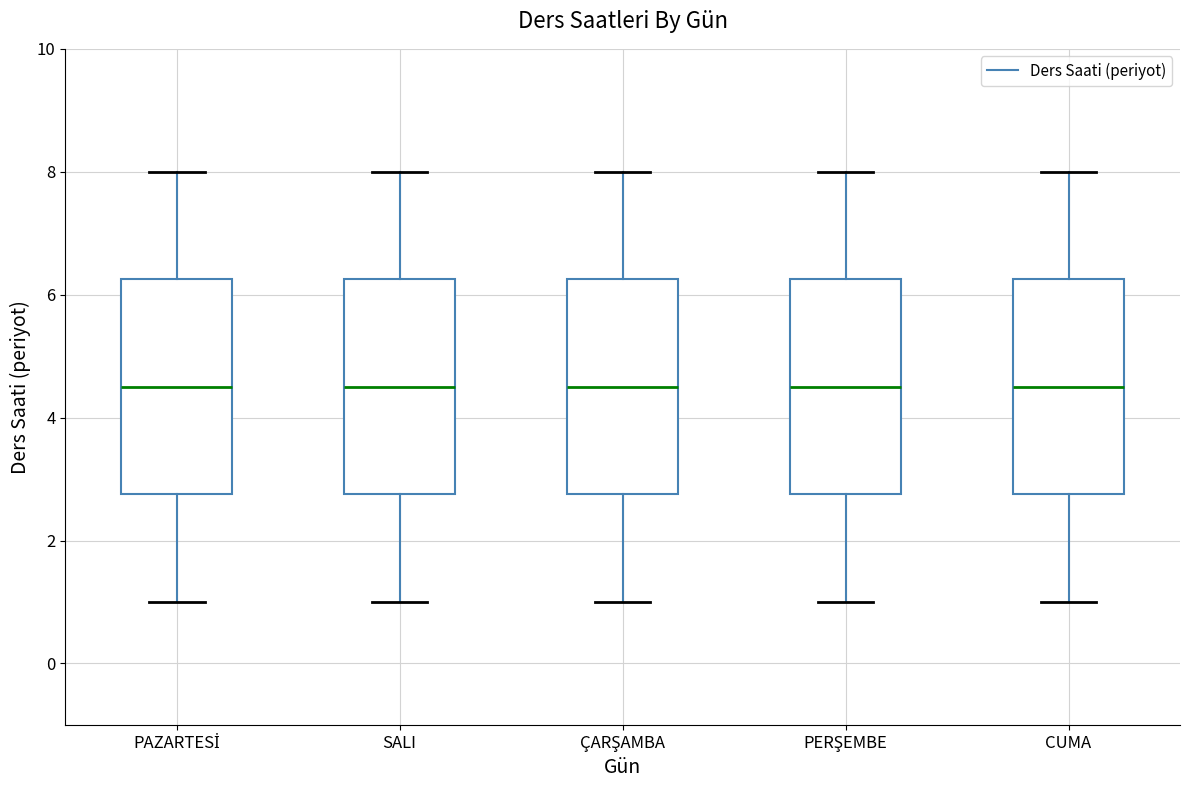

Reading left to right, transcribe this box plot: for each box, give where its median line is, the range the box spans, and where its two whiskers end, as read against the y-axis. The values are not printed on the chart, so give them approximately, as read against the axis.

PAZARTESİ: median 4.6, box 2.8 to 6.2, whiskers 1.0 to 8.0
SALI: median 4.6, box 2.8 to 6.2, whiskers 1.0 to 8.0
ÇARŞAMBA: median 4.6, box 2.8 to 6.2, whiskers 1.0 to 8.0
PERŞEMBE: median 4.6, box 2.8 to 6.2, whiskers 1.0 to 8.0
CUMA: median 4.6, box 2.8 to 6.2, whiskers 1.0 to 8.0